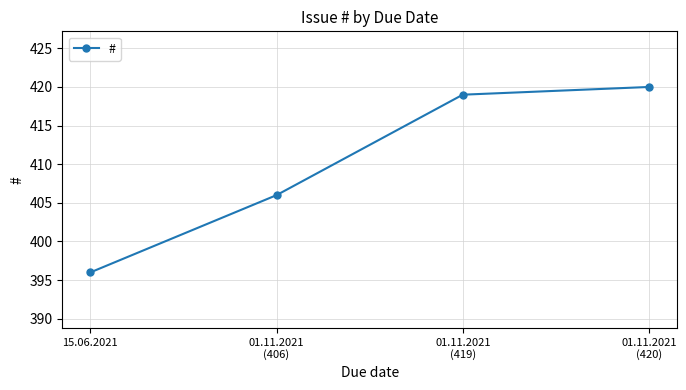

True or false: the data has more than 2 interior local peaks.

False